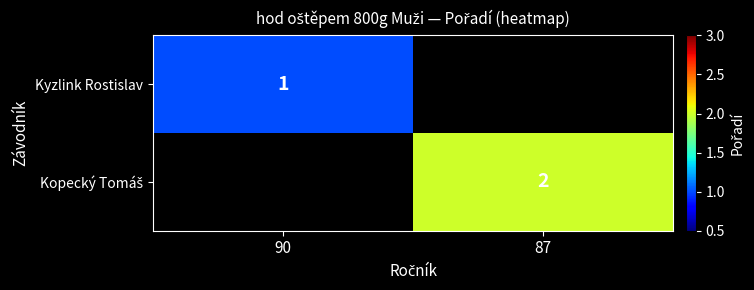

The Kyzlink Rostislav series shows 2 at 90. True or false?

False